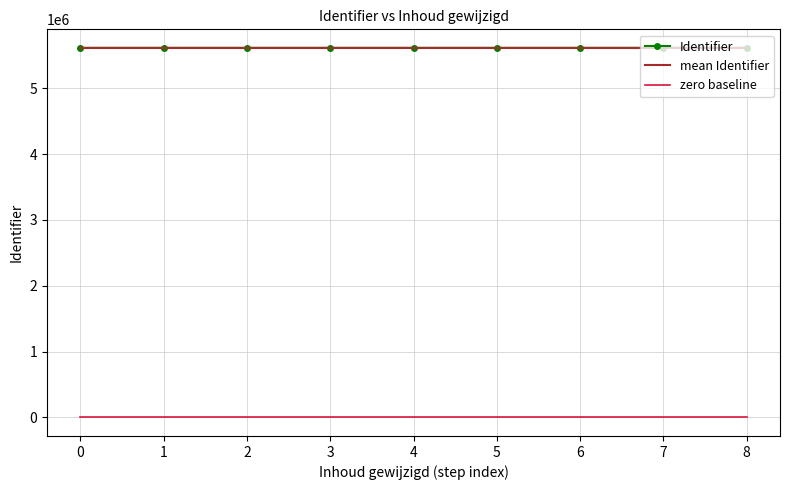

What are all the series names shown in the legend?

Identifier, mean Identifier, zero baseline